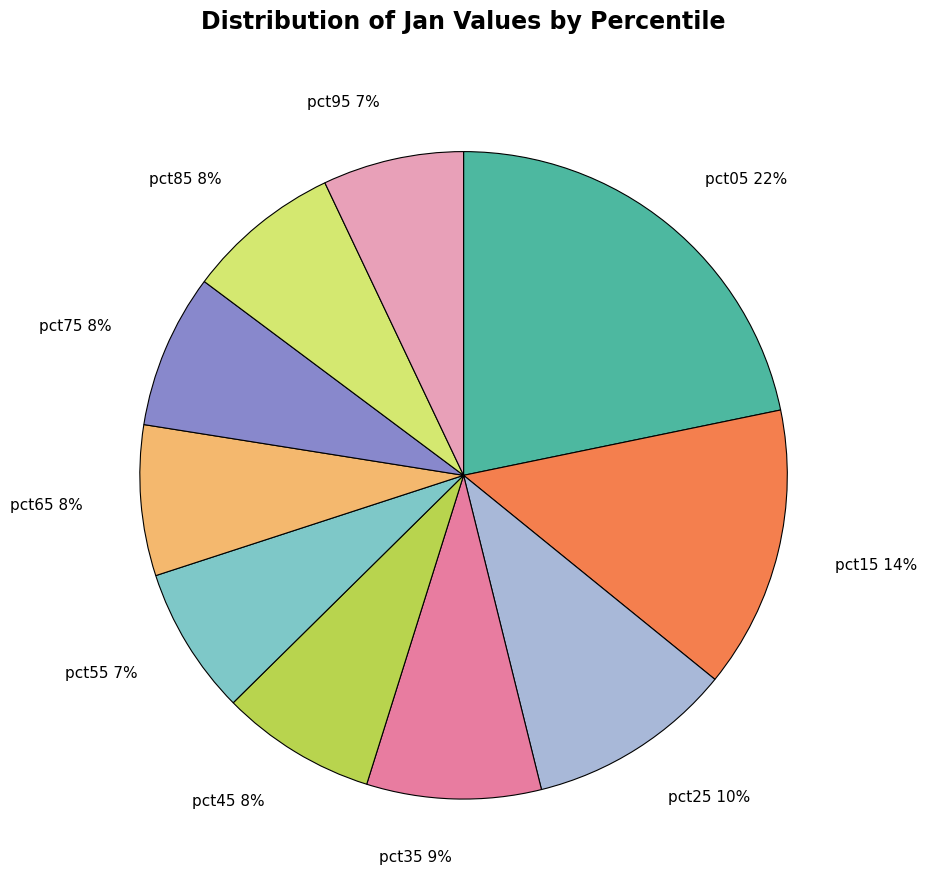

How many segments does this pie chart have?

10